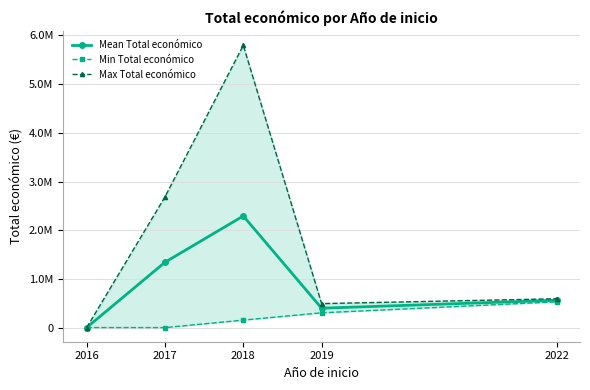

At which category does Min Total económico reach its first local valley?

2017